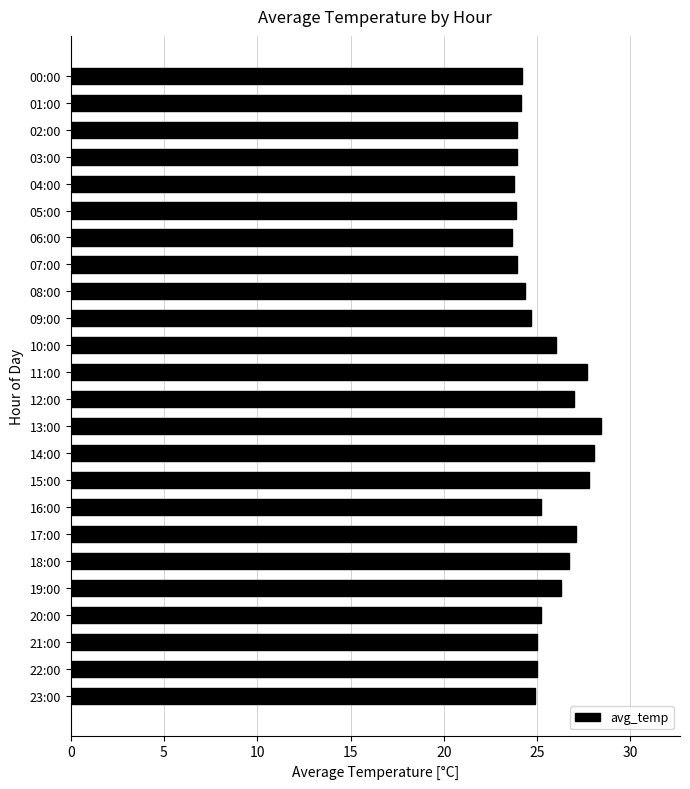

What is the difference between the second highest and minimum values?

4.4